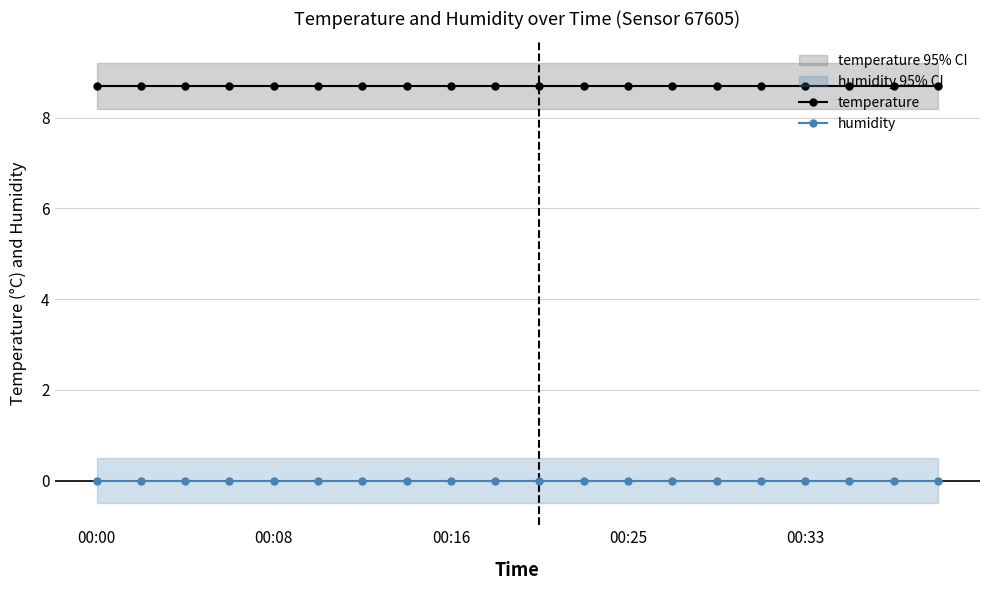

Rank the series by their average value, from highest to lowest.

temperature, humidity